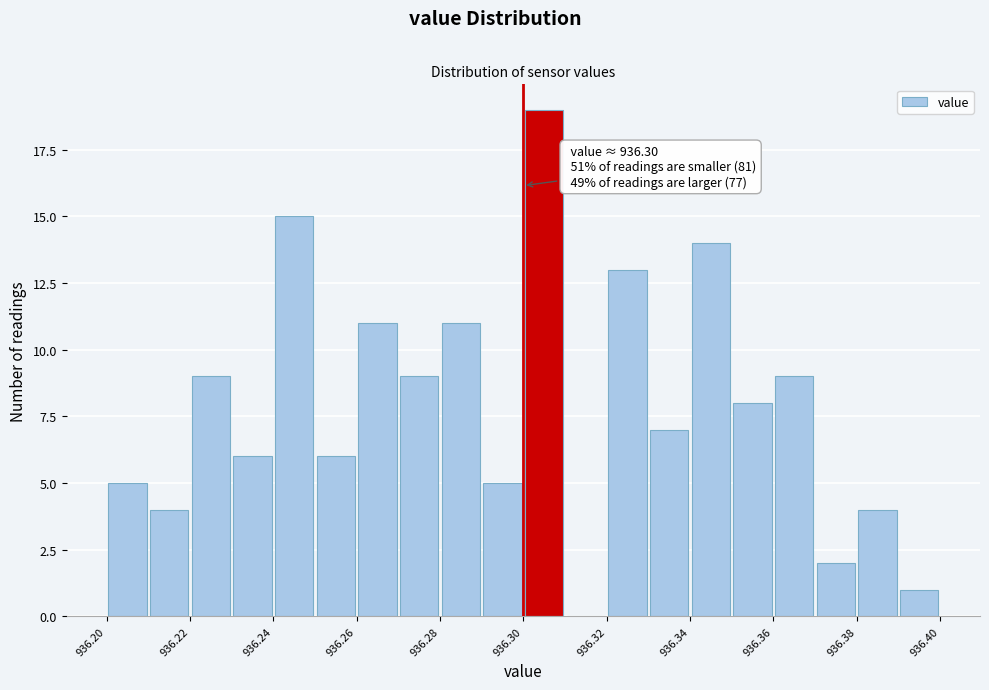

Which range on the x-axis has the tallest bar?

936.30 to 936.31